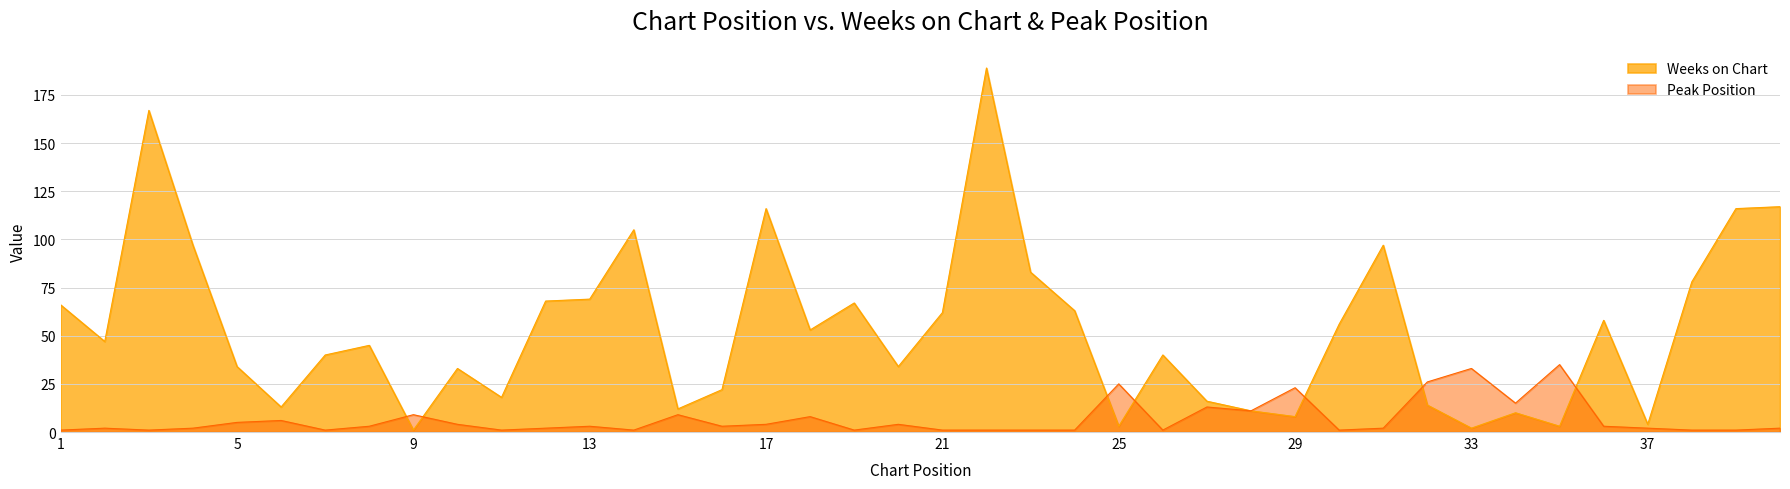

How many times do Peak Position and Weeks on Chart cross each other?

7